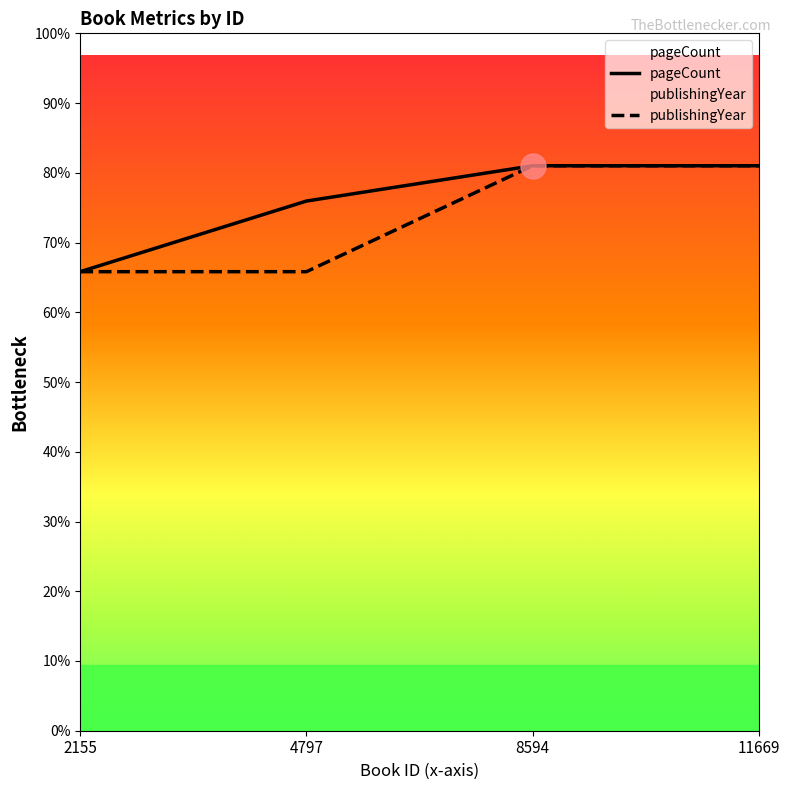

Where is publishingYear nearest to the value 232?

2155